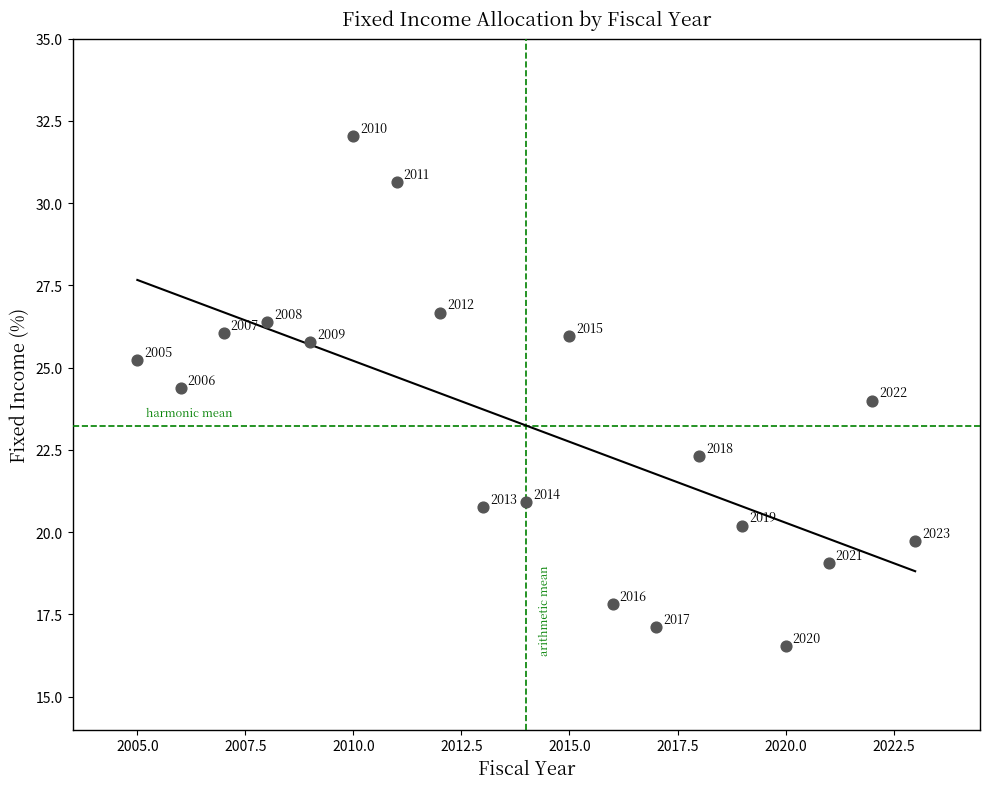

What is the range of Y values (max minus min)?

15.5